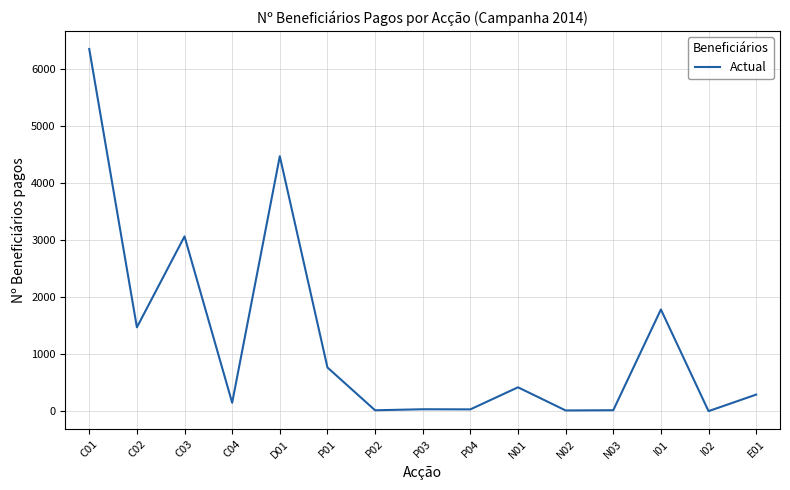

Where is the data nearest to the value 3177?

C03